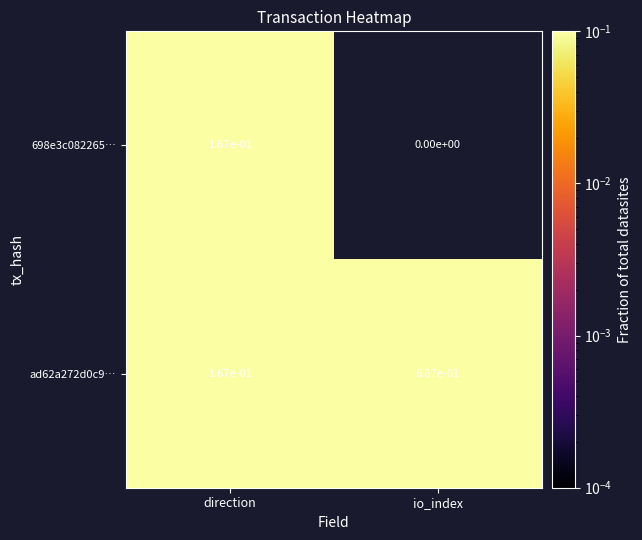

Where is ad62a272d0c9… nearest to the value 0?

direction